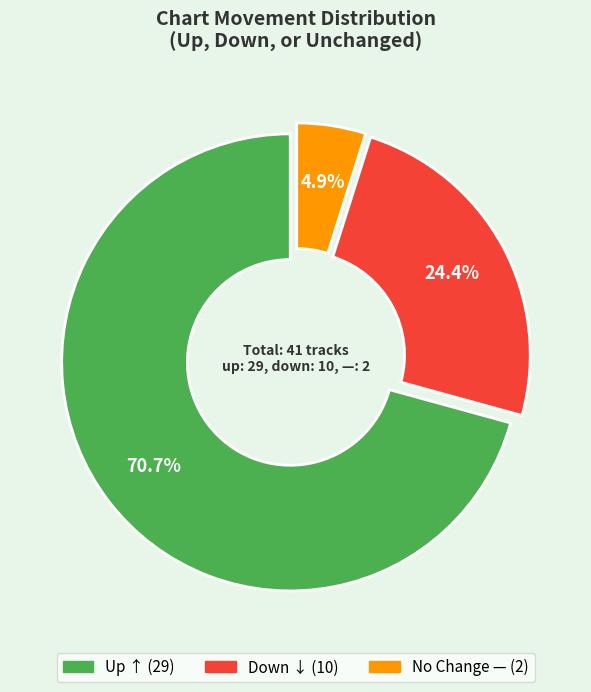

Is there a majority slice in this chart?

Yes